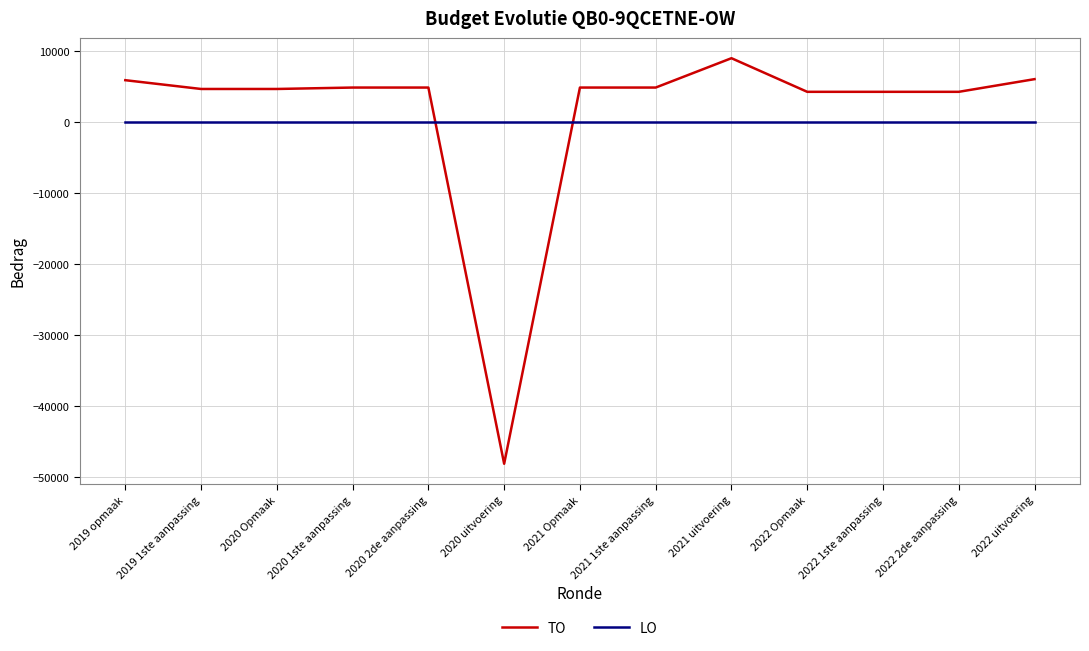

Is the value of TO at 2022 1ste aanpassing greater than the value of LO at 2021 Opmaak?

Yes